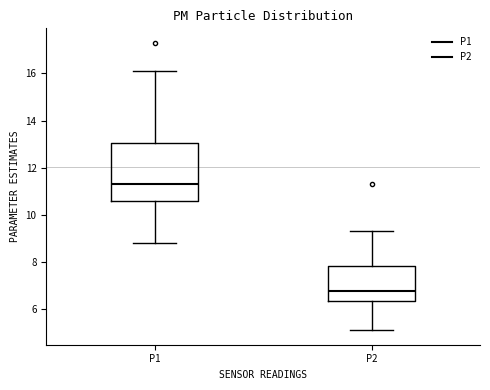

Where is the lower edge of the box for P1 on the y-axis? The values are not printed on the chart, so give them approximately, as read against the axis.

10.6